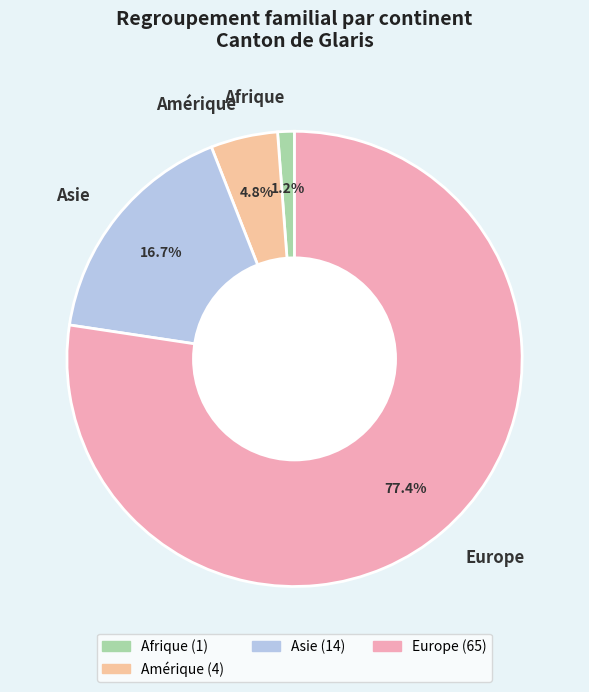

Approximately how many times larger is the value at Amérique compared to Asie?

0.3